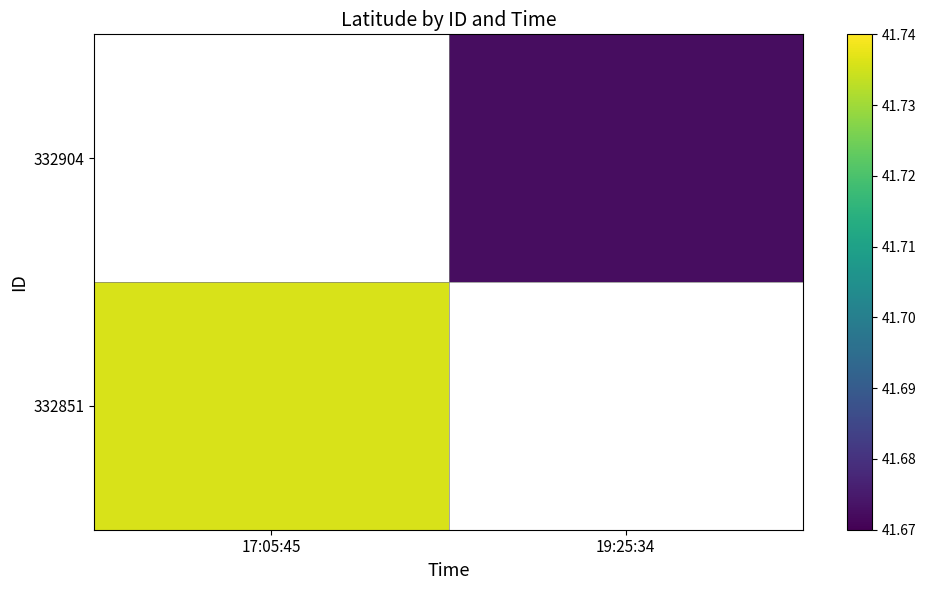

Which label corresponds to the smallest value in the chart?

19:25:34